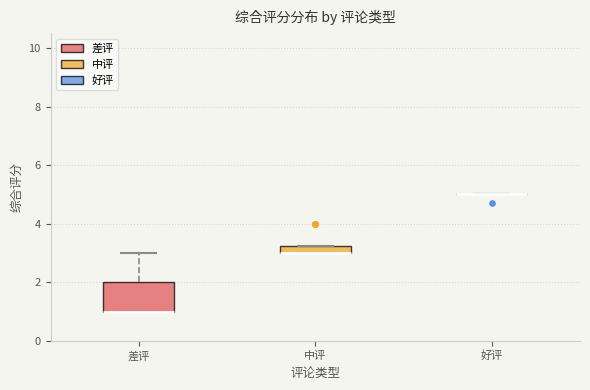

Comparing the boxes themselves (not the whiskers), which one is the tallest?

差评